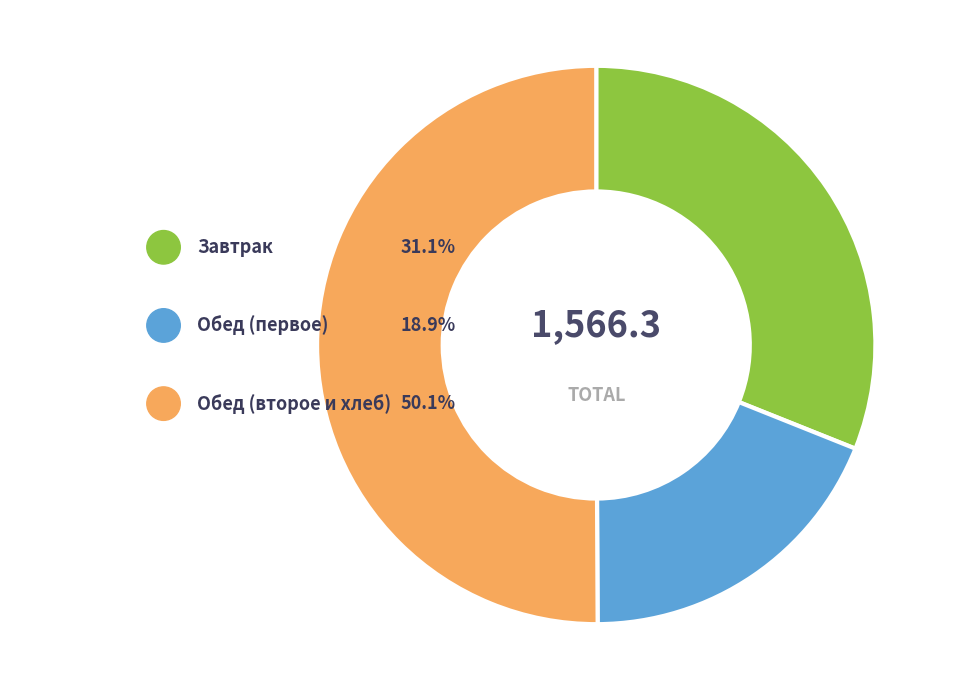

The Чай с сахаром slice represents 1% of the pie. True or false?

False